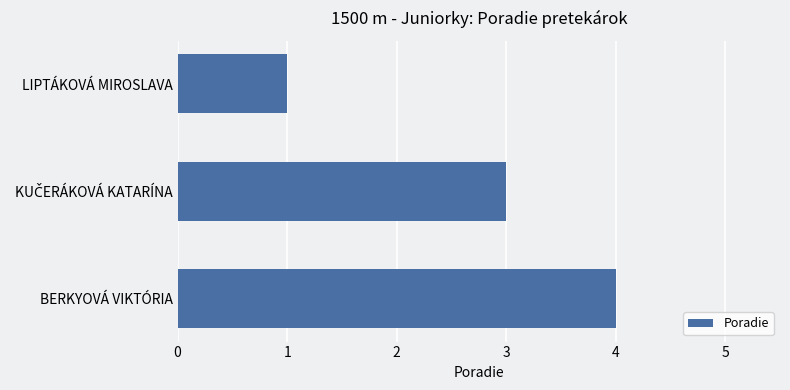

What is the label of the 1st bar from the top?

LIPTÁKOVÁ MIROSLAVA